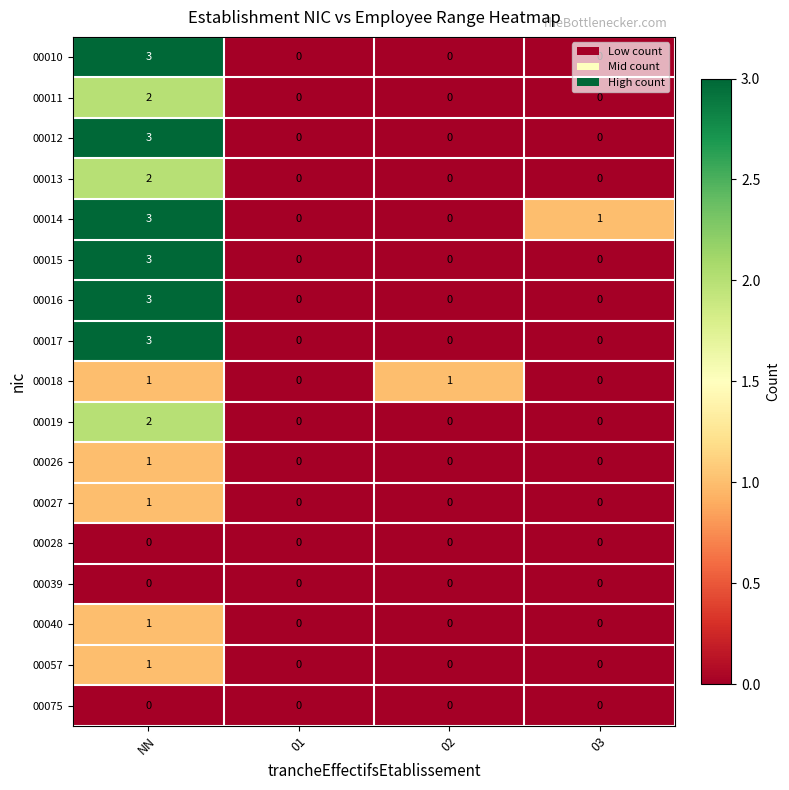

The value of 00015 at 03 is 0. True or false?

True